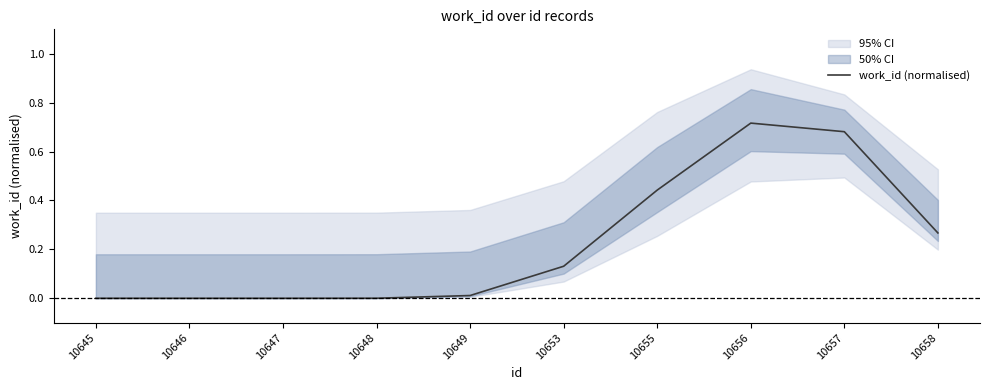

Reading left to right, list all the values displayed in this chart.

10645=0.0	10646=0.0	10647=0.0	10648=0.0	10649=0.0	10653=0.1	10655=0.4	10656=0.7	10657=0.7	10658=0.3